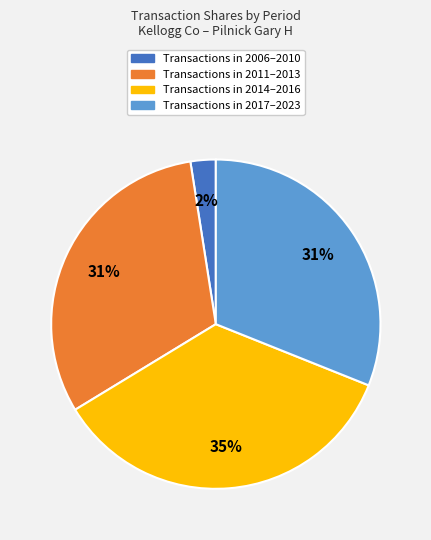

To the nearest percent, what is the average slice percentage?

25%